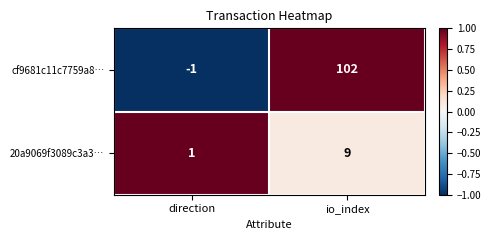

Rank the series by their maximum value, from lowest to highest.

20a9069f3089c3a3…, cf9681c11c7759a8…